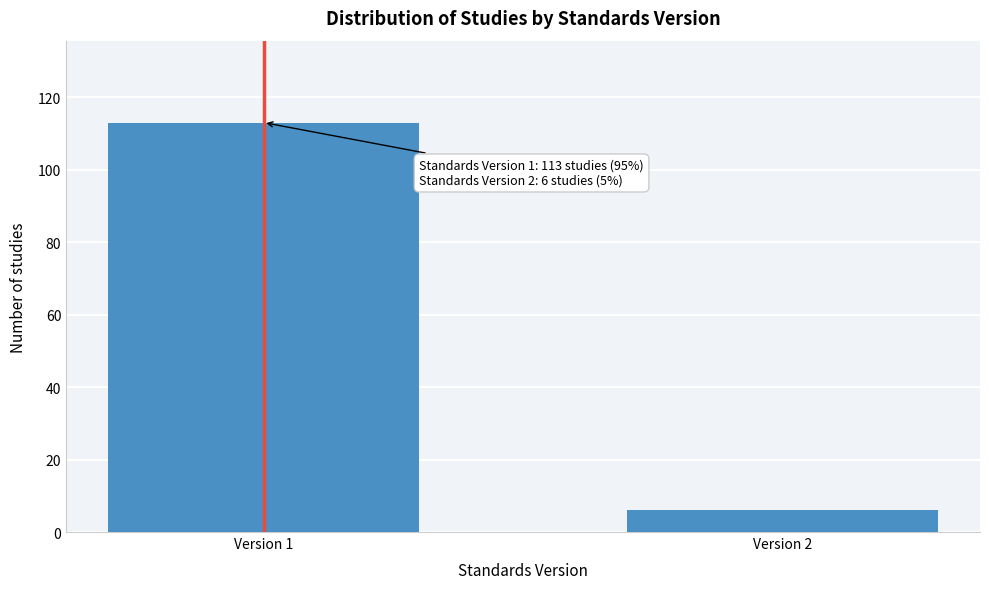

Reading left to right, extract all data points from this chart.

113	6